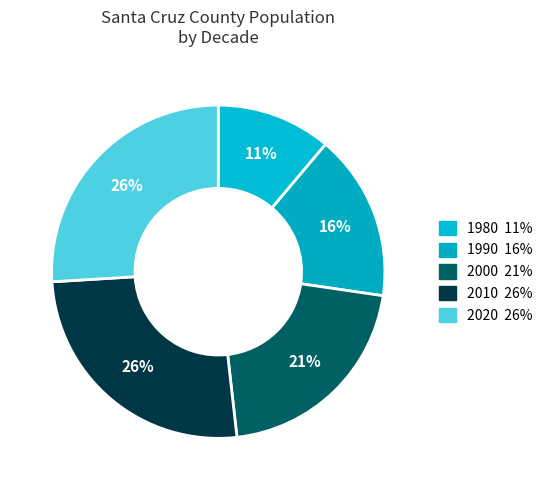

How many slices are in this pie chart?

5